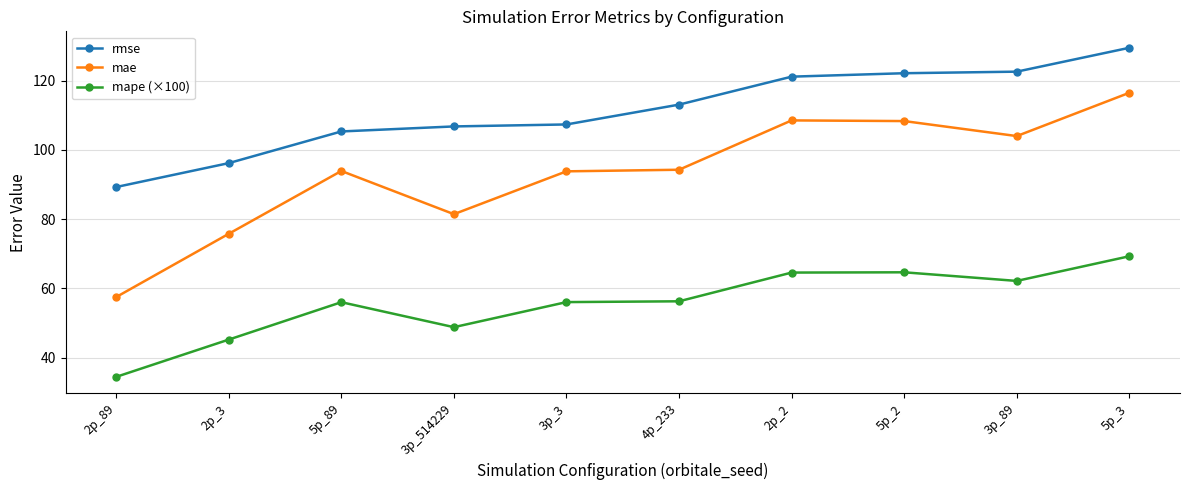

True or false: rmse has more than 2 interior local peaks.

False